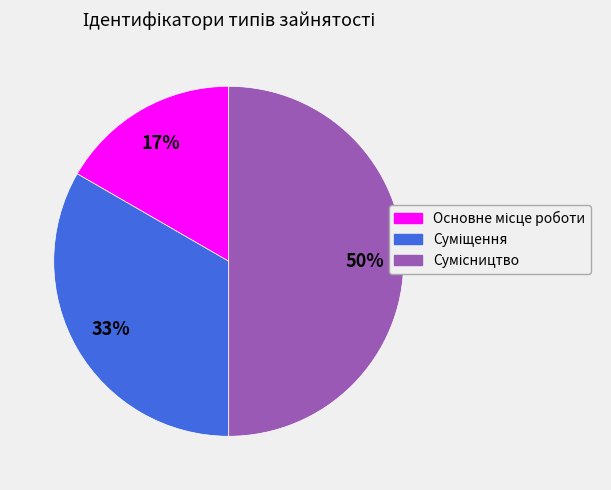

To the nearest percent, what is the average slice percentage?

33%